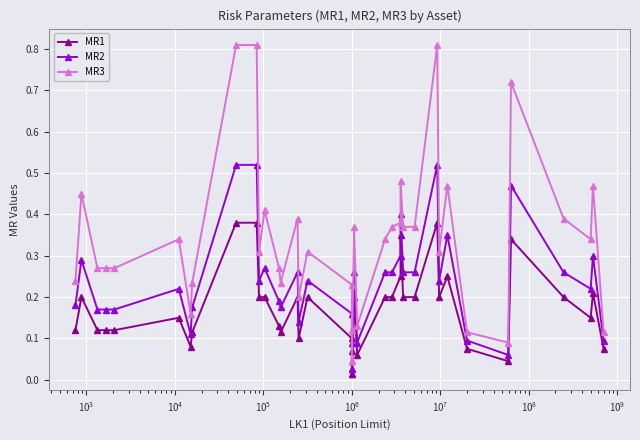

Rank the series by their maximum value, from lowest to highest.

MR1, MR2, MR3